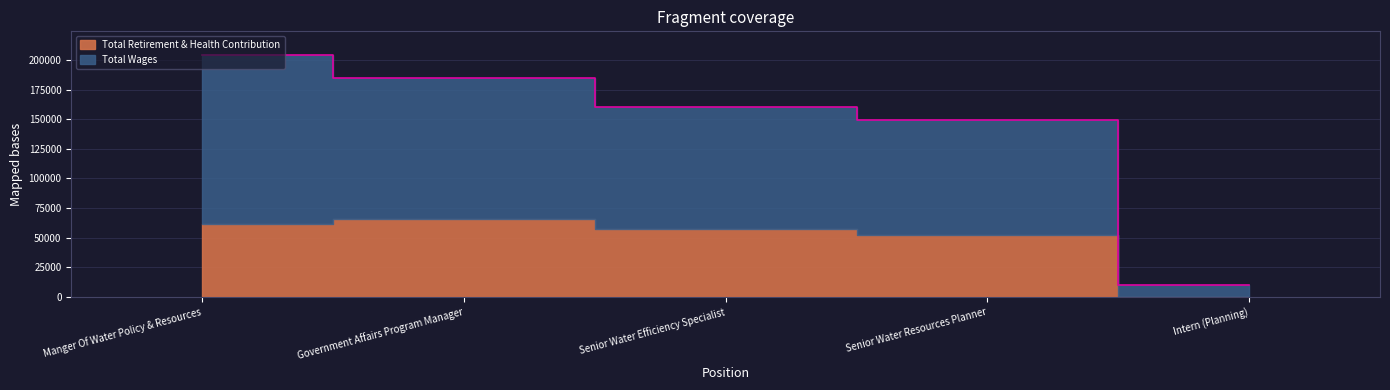

Reading left to right, extract all data points from this chart.

203812	184860	160720	149239	10238